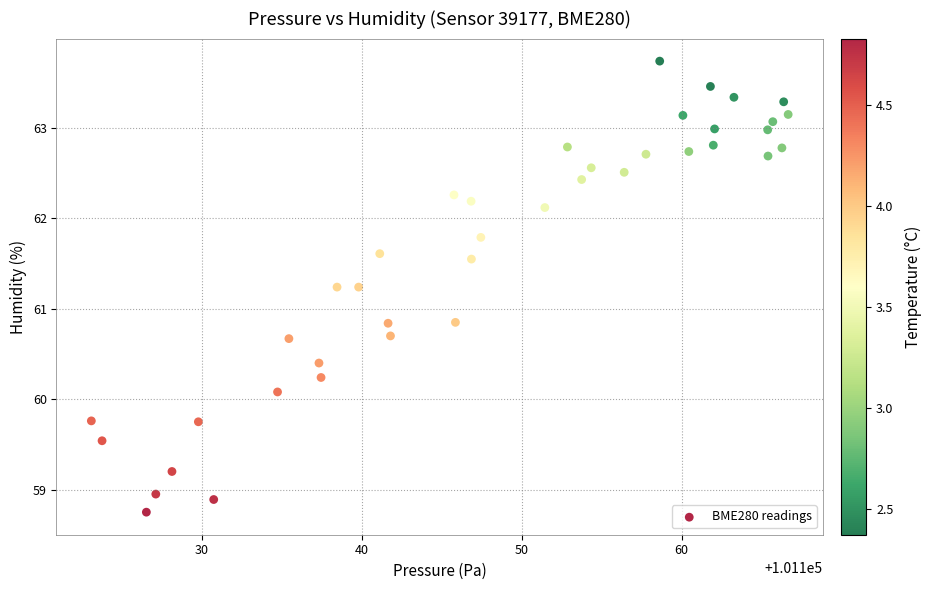

What is the range of Y values (max minus min)?

5.0